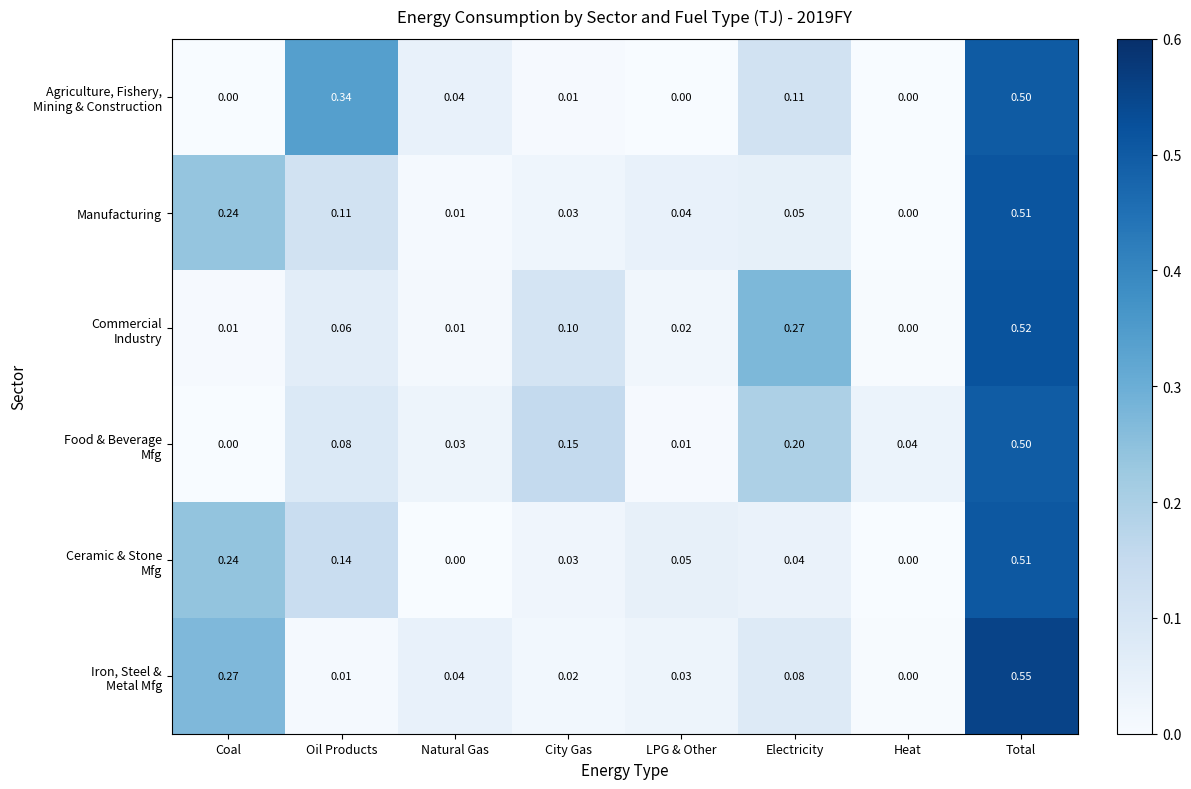

At which category is the sum across all series the highest?

Total